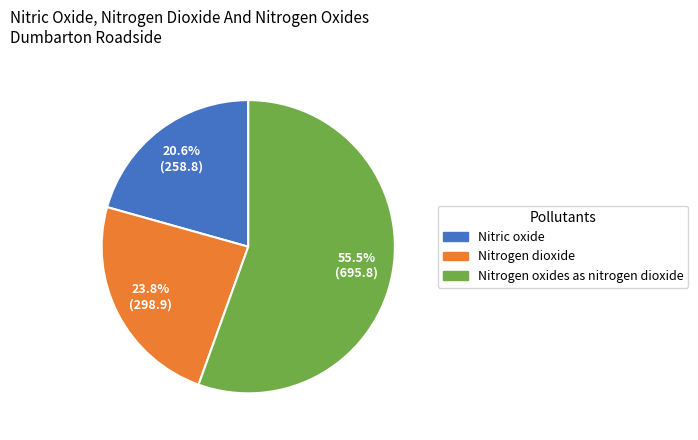

Does any single category account for the majority?

Yes